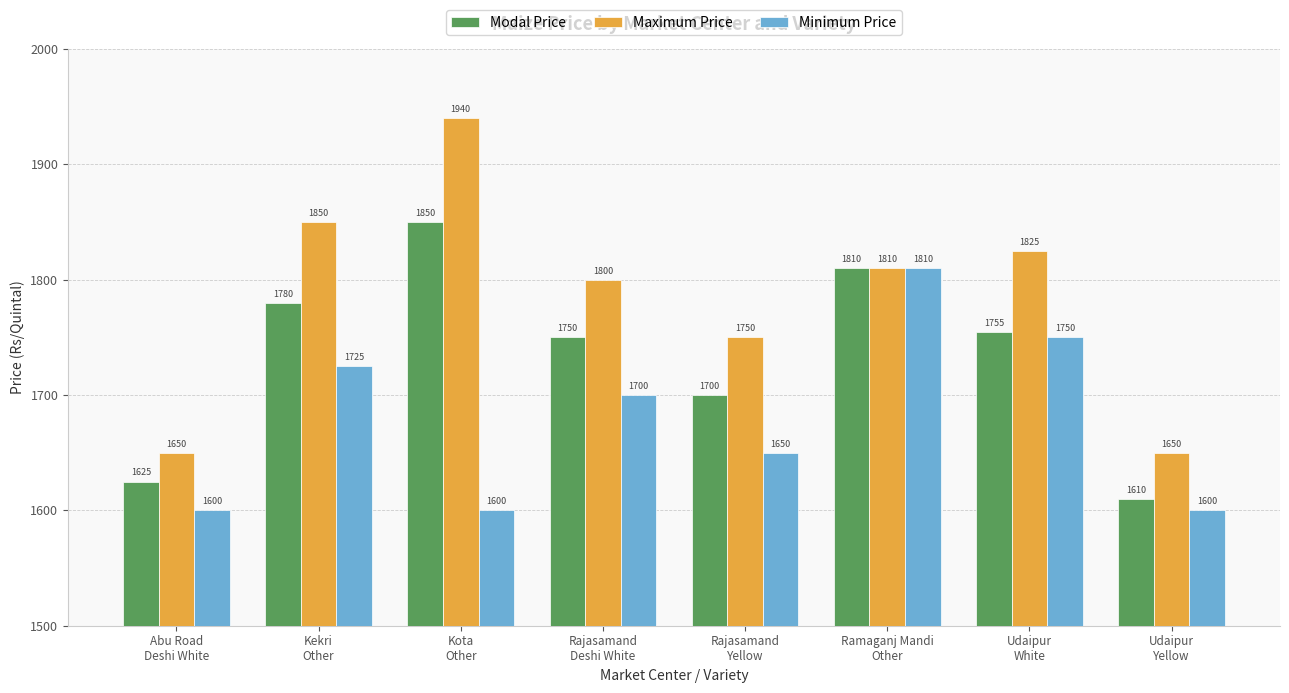

At how many categories does at least one series exceed 1701?

6